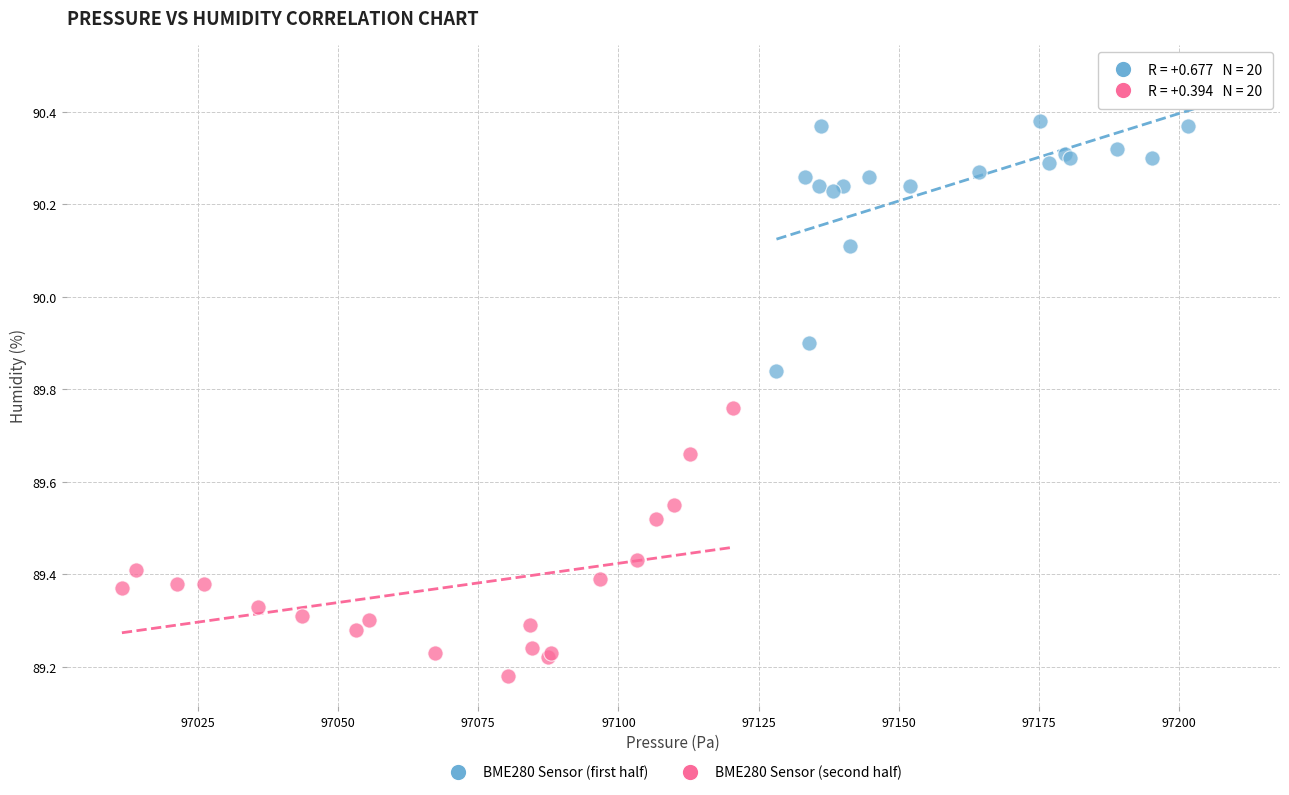

Which series contains the highest Y value?

BME280 Sensor (first half)